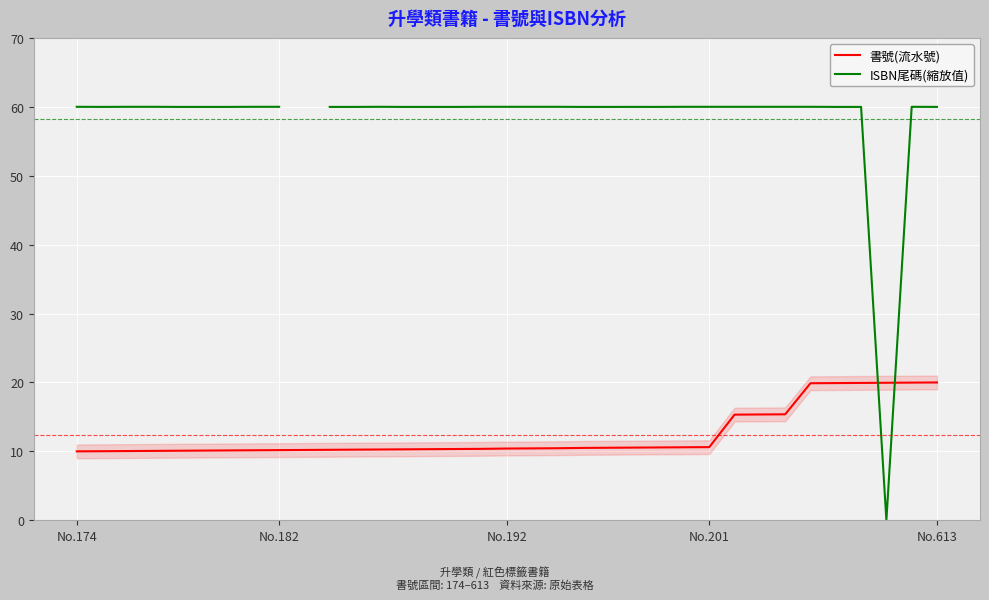

What is the value of the 書號(流水號) point at the 15th from the left?

10.3